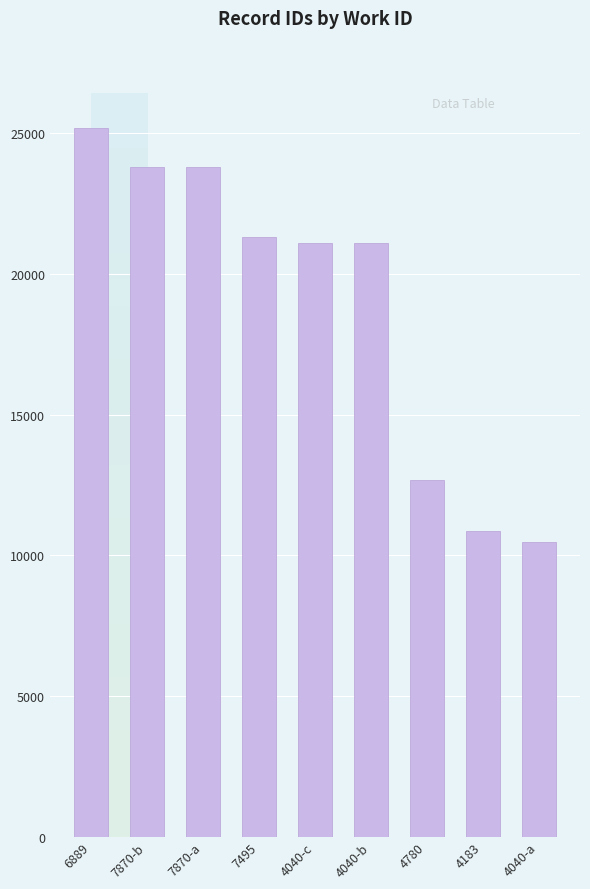

What is the maximum value shown in the chart?

25175